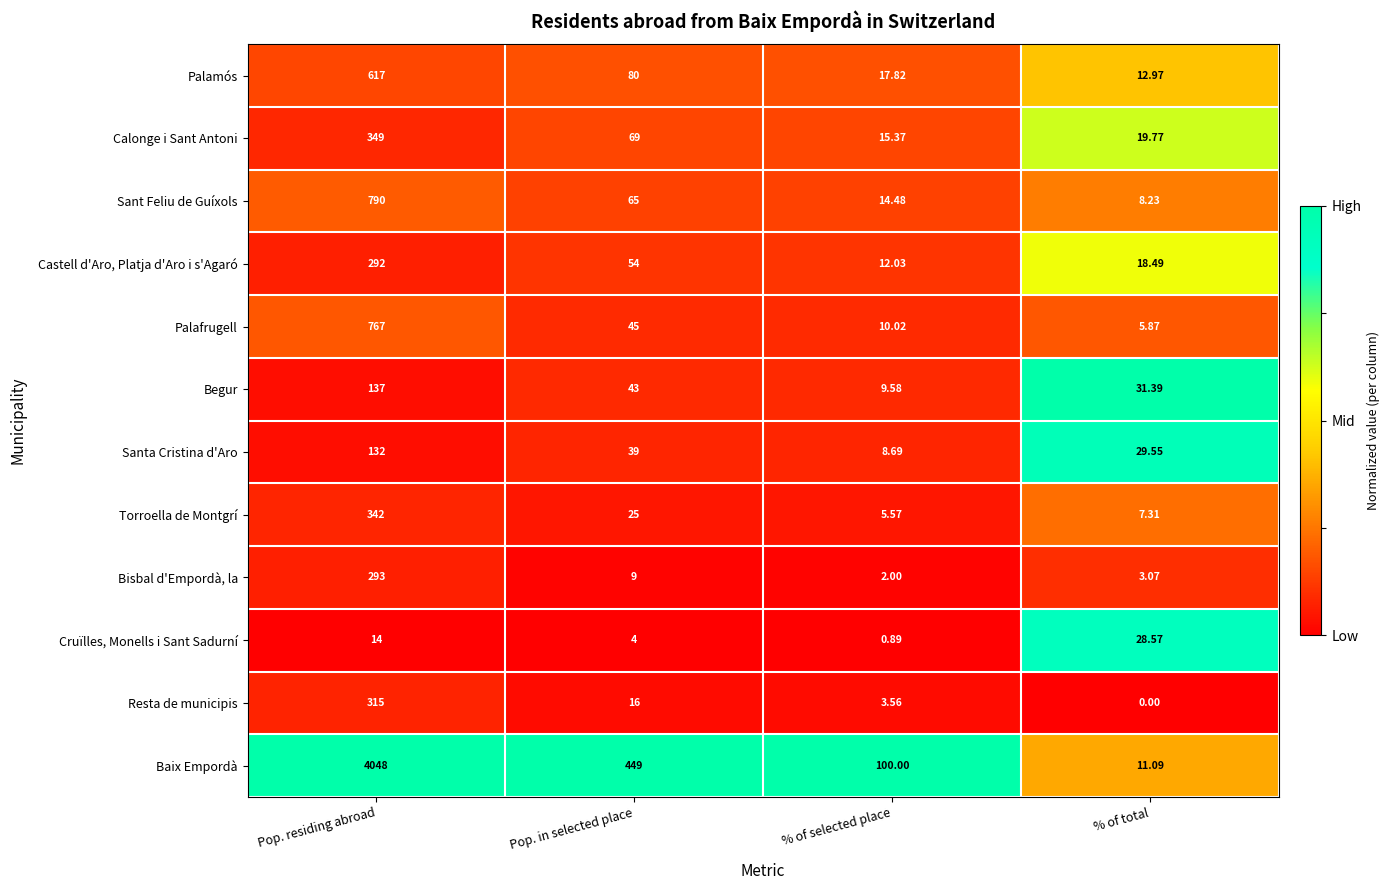

At Pop. in selected place, list the series in order from smallest to largest.

Cruïlles, Monells i Sant Sadurní, Bisbal d'Empordà, la, Resta de municipis, Torroella de Montgrí, Santa Cristina d'Aro, Begur, Palafrugell, Castell d'Aro, Platja d'Aro i s'Agaró, Sant Feliu de Guíxols, Calonge i Sant Antoni, Palamós, Baix Empordà